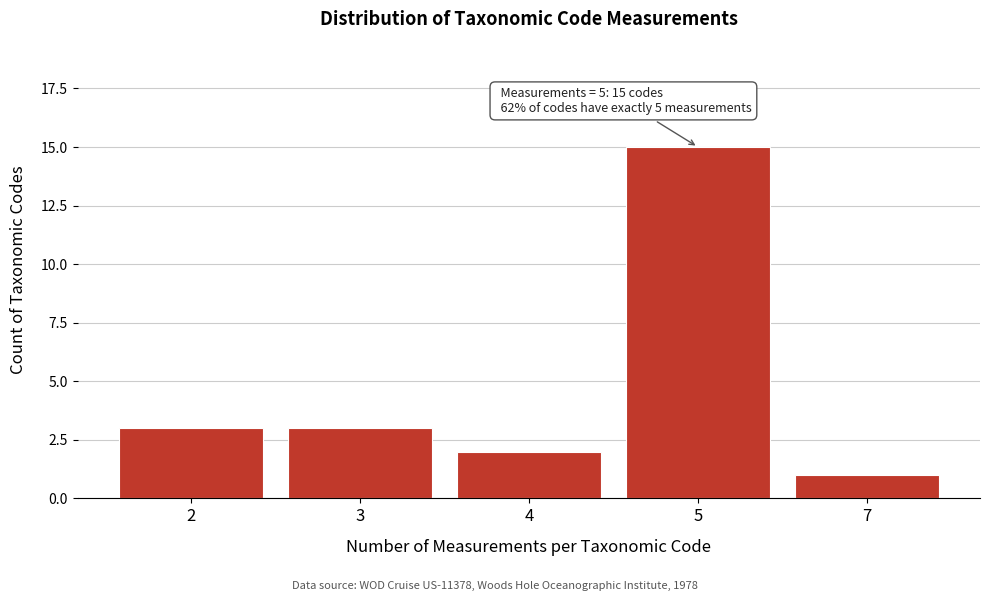

Reading left to right, what are all the values shown in this chart?

3	3	2	15	1